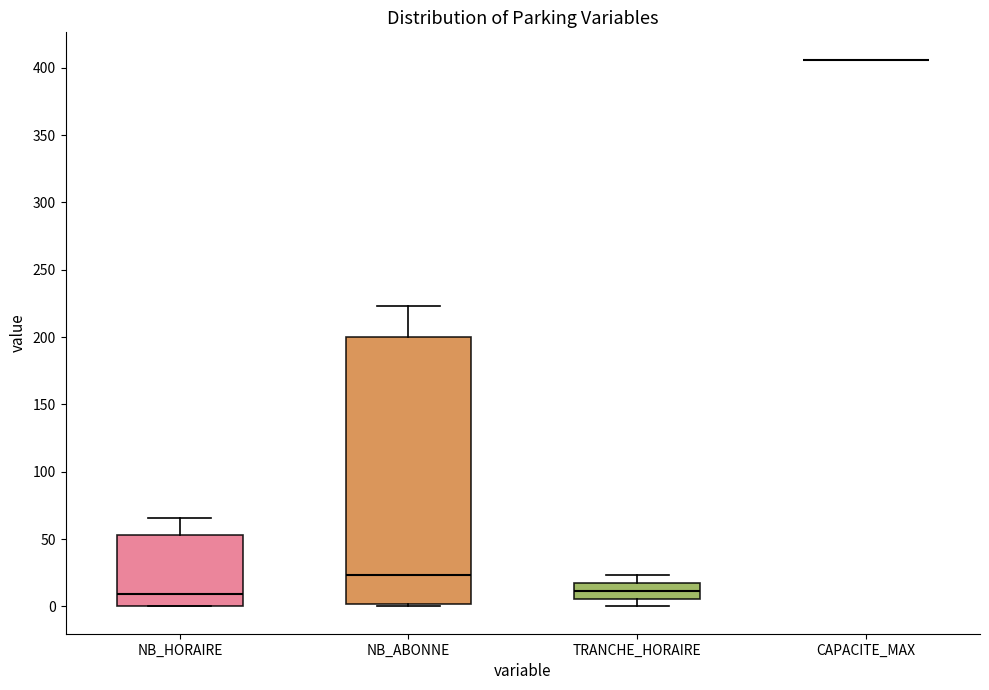

Reading left to right, transcribe this box plot: for each box, give where its median line is, the range the box spans, and where its two whiskers end, as read against the y-axis. The values are not printed on the chart, so give them approximately, as read against the axis.

NB_HORAIRE: median 10, box 0 to 55, whiskers 0 to 65
NB_ABONNE: median 25, box 0 to 200, whiskers 0 to 225
TRANCHE_HORAIRE: median 10, box 5 to 15, whiskers 0 to 25
CAPACITE_MAX: box collapsed to a line at 405, whiskers 405 to 405